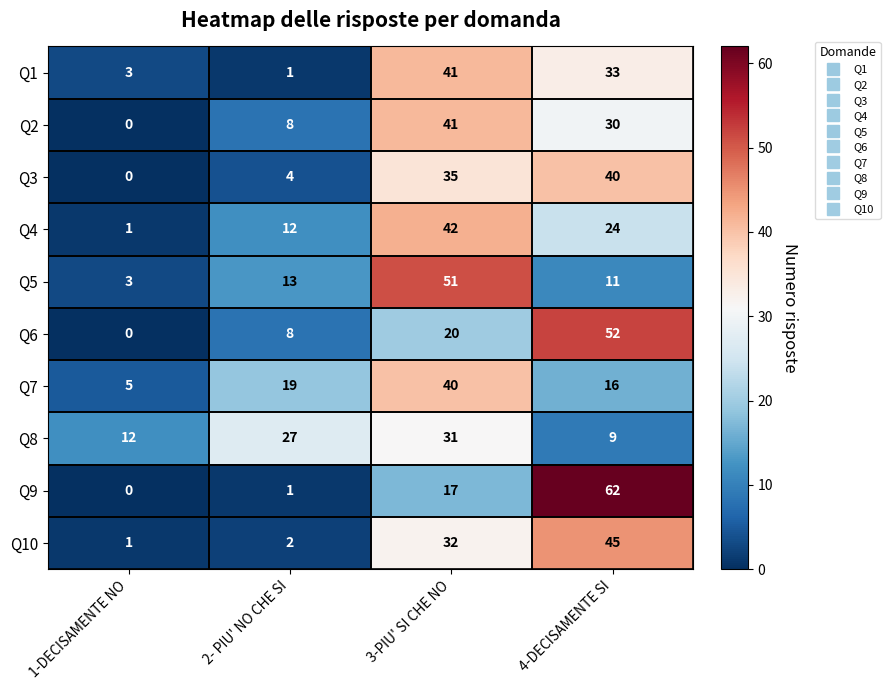

How many Q8 values are between 12 and 31?

3